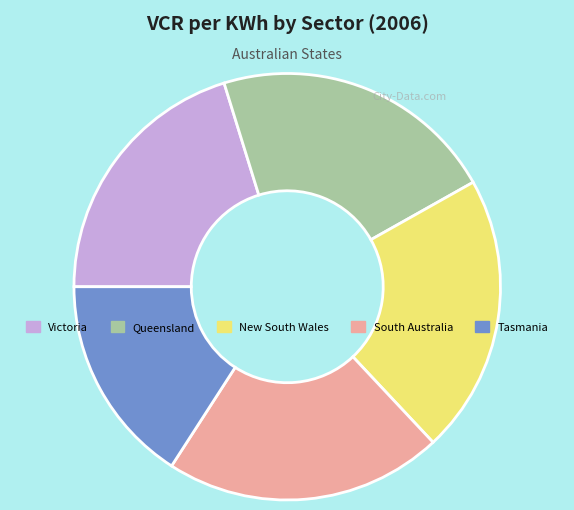

Between Victoria and New South Wales, which is larger?

New South Wales